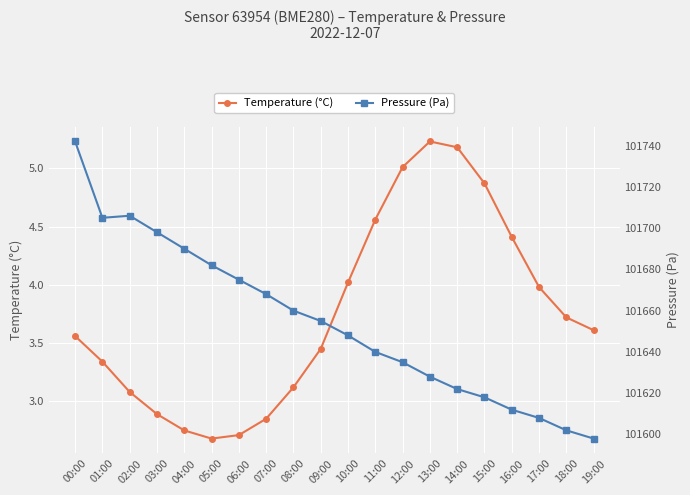

How many categories are shown in the chart?

20